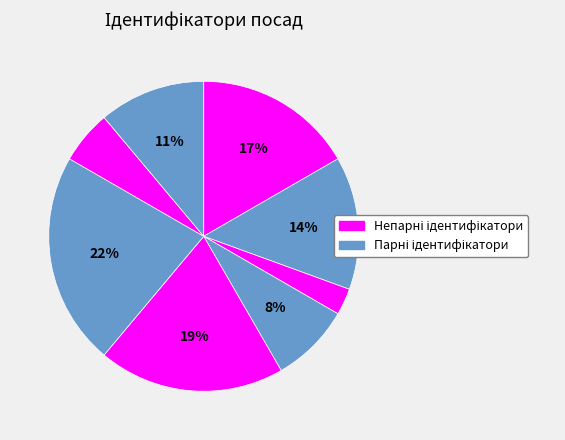

Count the number of slices in the pie.

8